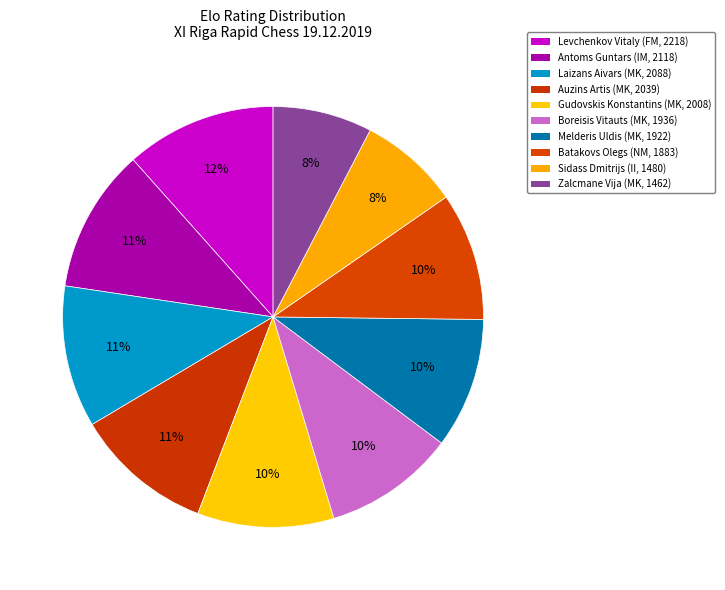

How many segments does this pie chart have?

10